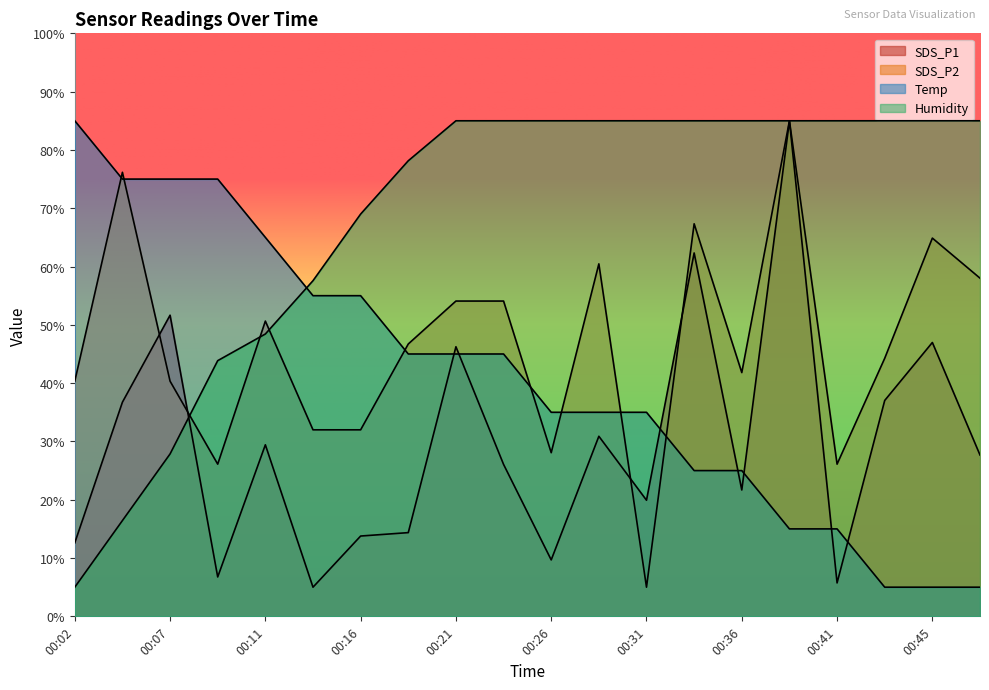

Does the chart display data point markers on the line(s)?

No